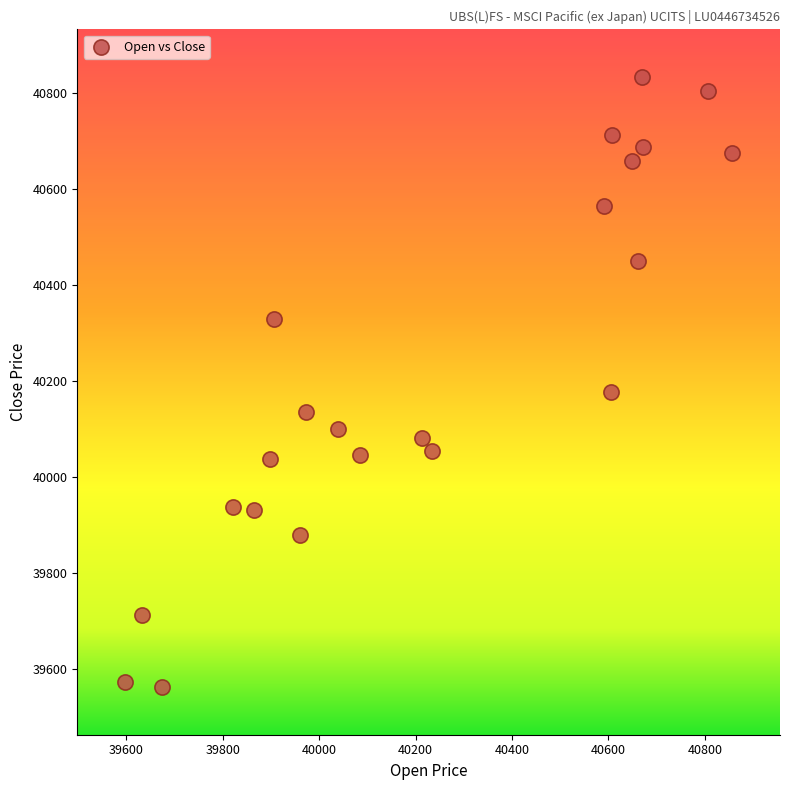

What Y value in the scatter plot is closest to 40197?

40176